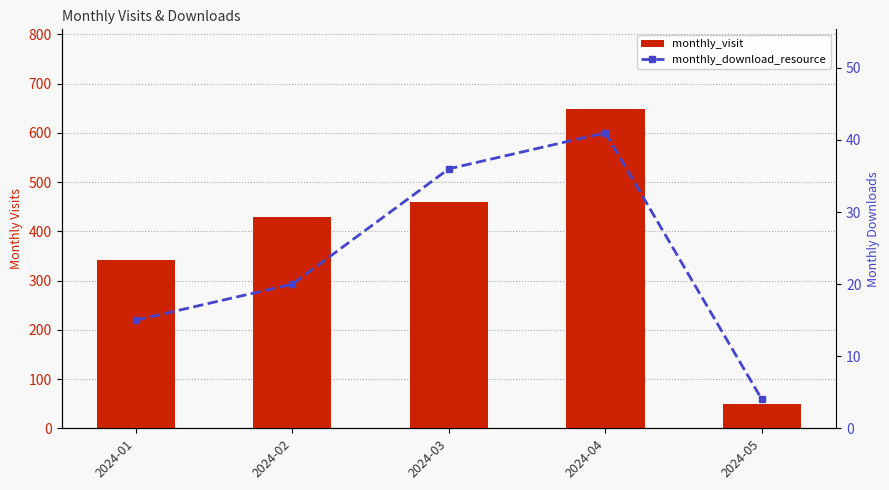

What is the difference between the highest and lowest values at 2024-02?

409